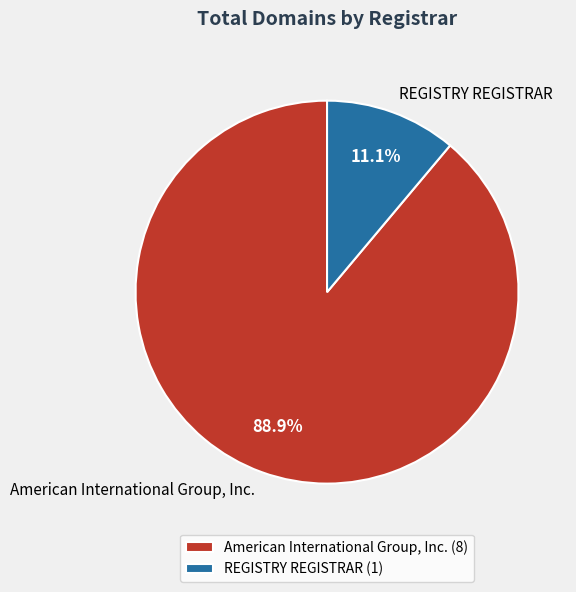

Rank the categories by value from lowest to highest.

REGISTRY REGISTRAR, American International Group, Inc.